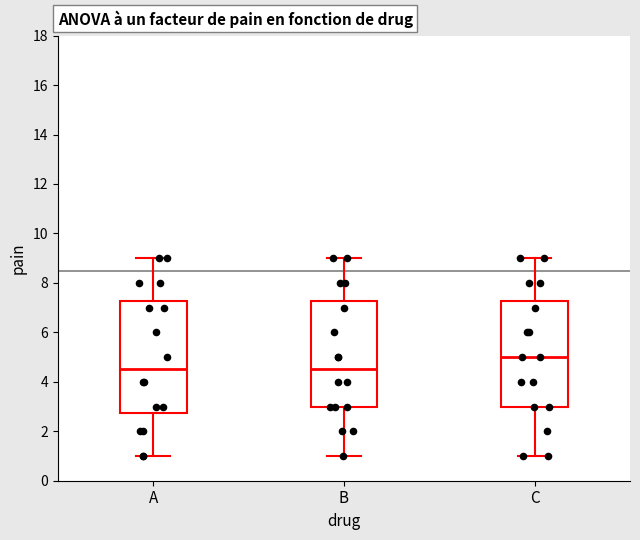

Reading left to right, read every box against the y-axis: the position of its median line, the range the box covers, and the ends of its whiskers. The values are not printed on the chart, so give them approximately, as read against the axis.

A: median 4.6, box 2.8 to 7.2, whiskers 1.0 to 9.0
B: median 4.6, box 3.0 to 7.2, whiskers 1.0 to 9.0
C: median 5.0, box 3.0 to 7.2, whiskers 1.0 to 9.0